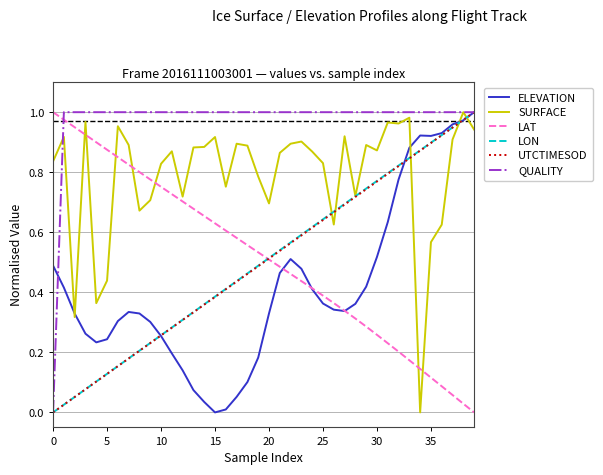

Which series has the largest total across all categories?

QUALITY